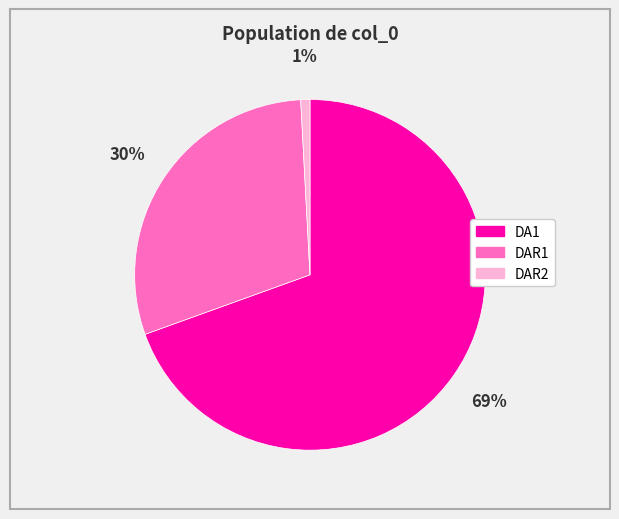

Do DAR1 and DAR2 together represent more than half of the pie?

No